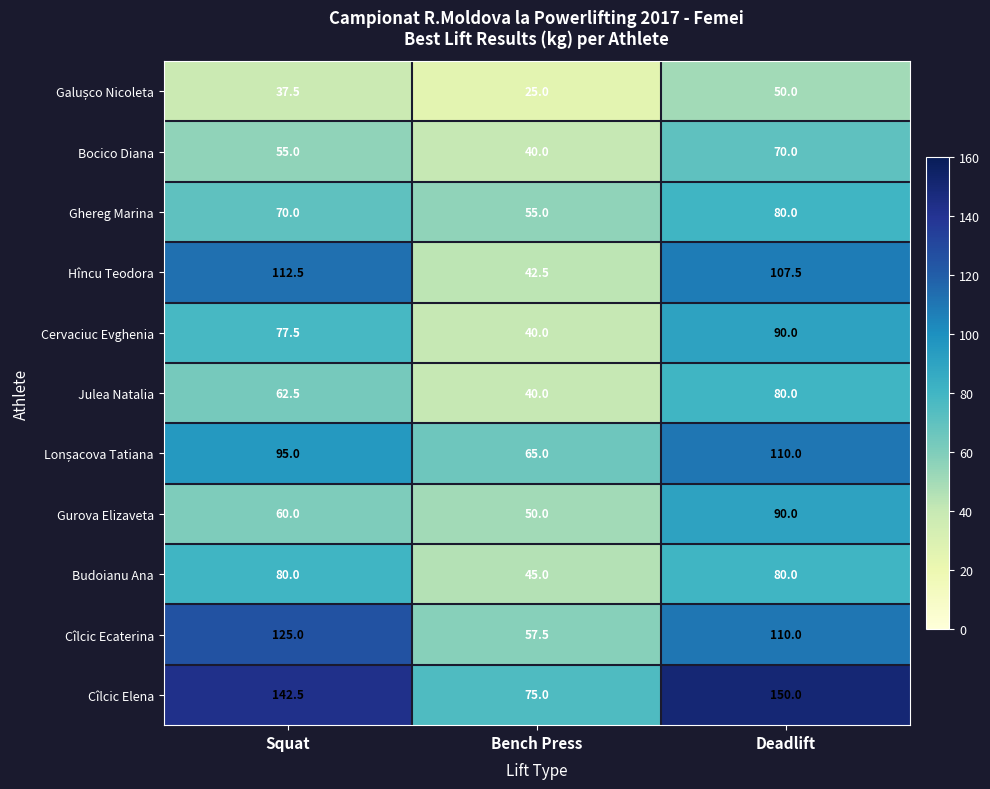

How many categories are shown in the chart?

3